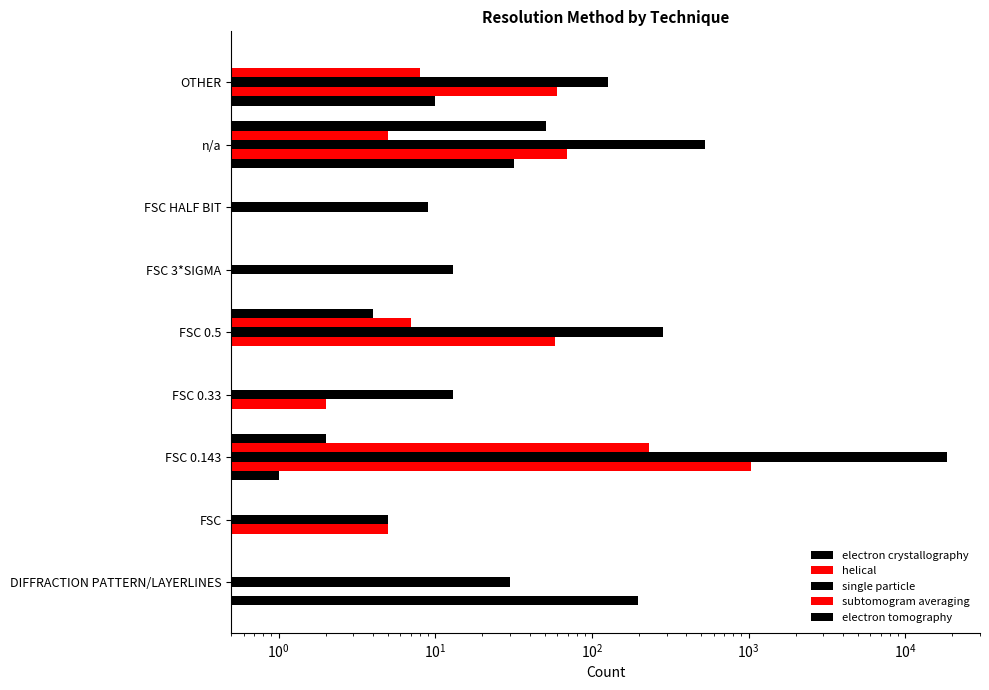

Reading left to right, transcribe all the data shown in this chart.

electron crystallography: 198	0	1	0	0	0	0	32	10
helical: 0	5	1042	2	58	0	0	69	60
single particle: 30	5	18366	13	285	13	9	525	126
subtomogram averaging: 0	0	230	0	7	0	0	5	8
electron tomography: 0	0	2	0	4	0	0	51	0